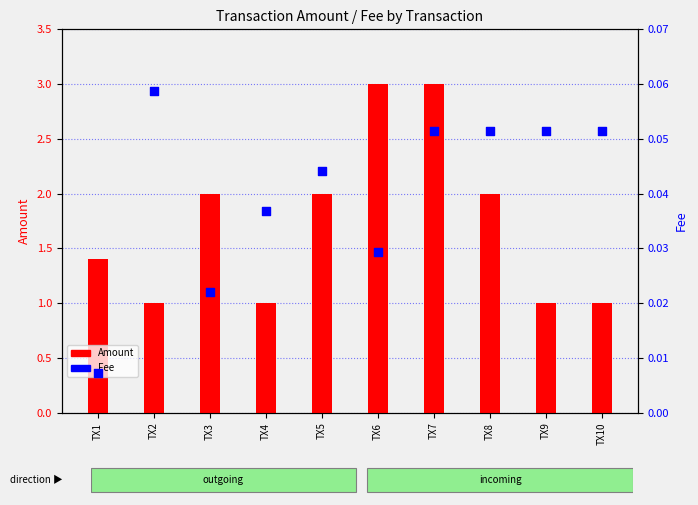

Is the value of Amount at TX2 greater than the value of Fee at TX7?

Yes